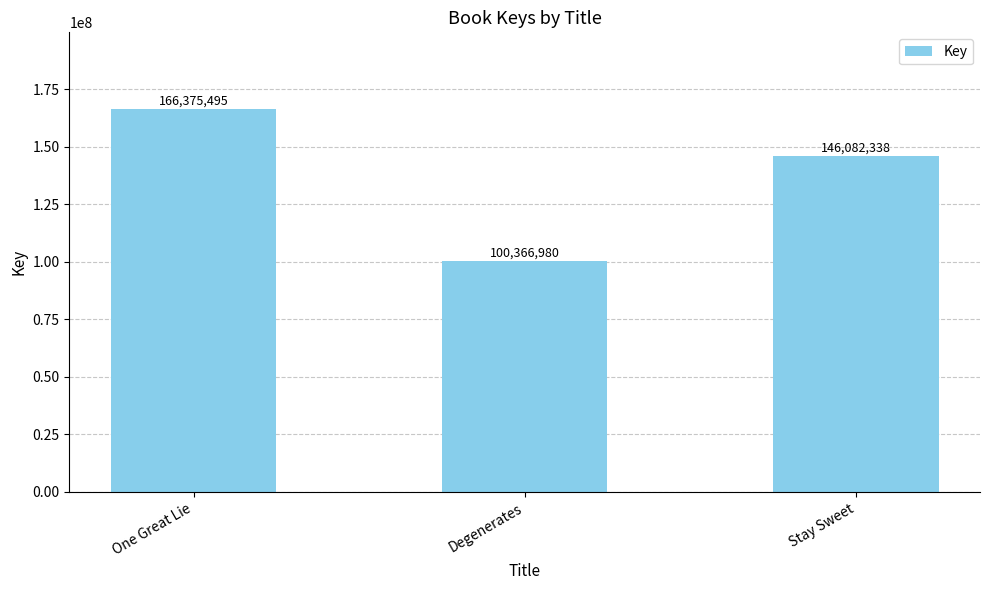

Reading right to left, extract all data points from this chart.

146082338	100366980	166375495